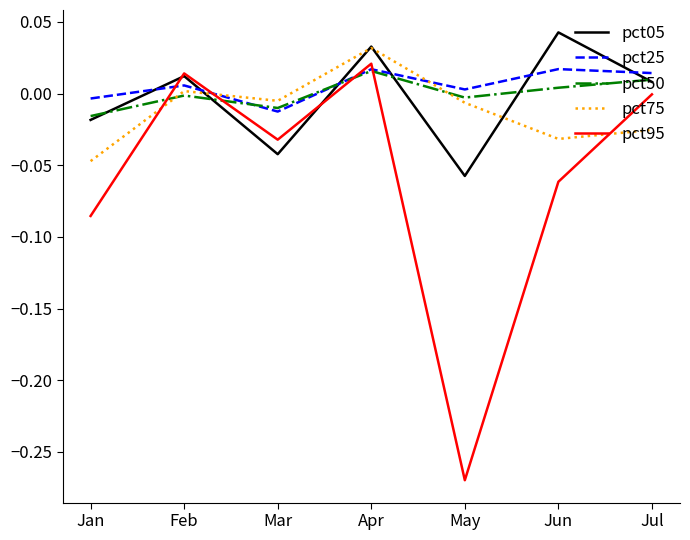

Is this an area chart (filled region under the line)?

No